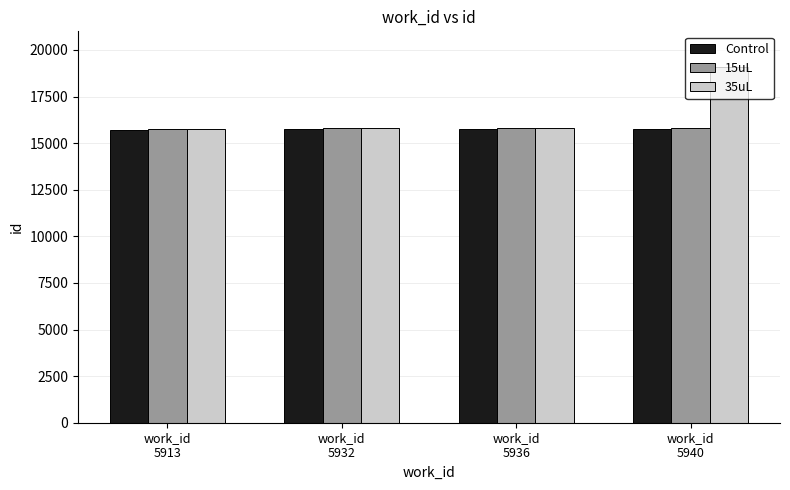

Which series has the largest range (max minus min)?

35uL